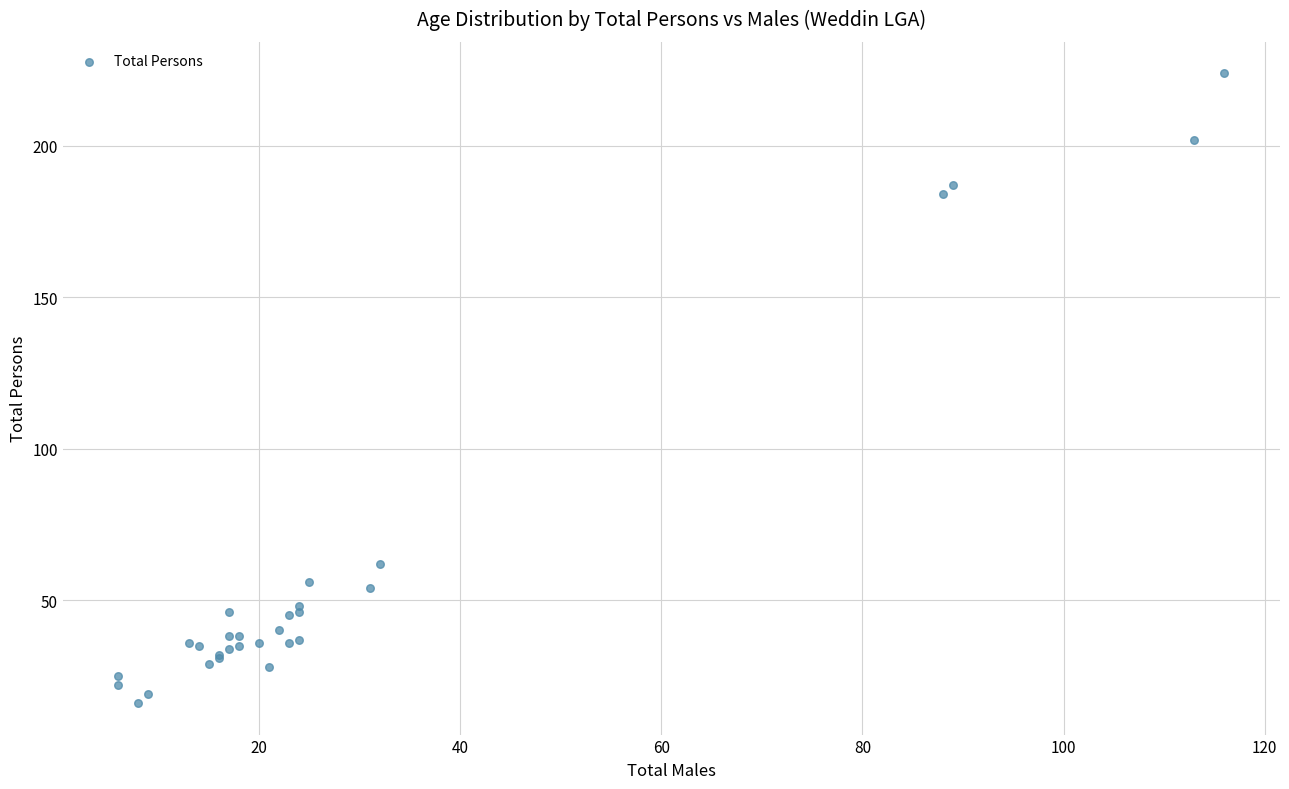

What Y value in the scatter plot is closest to 120?

62